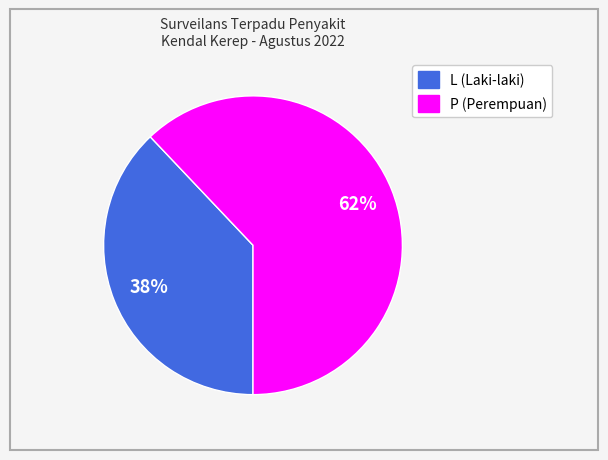

What is the ratio of the value at P to the value at L?

1.6